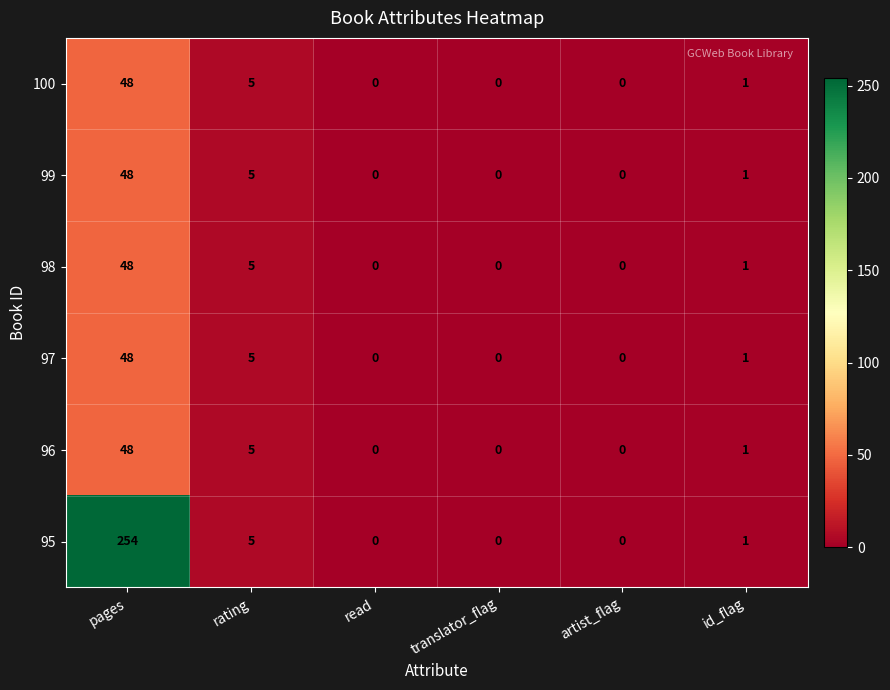

Is the value of 96 at artist_flag greater than the value of 98 at rating?

No